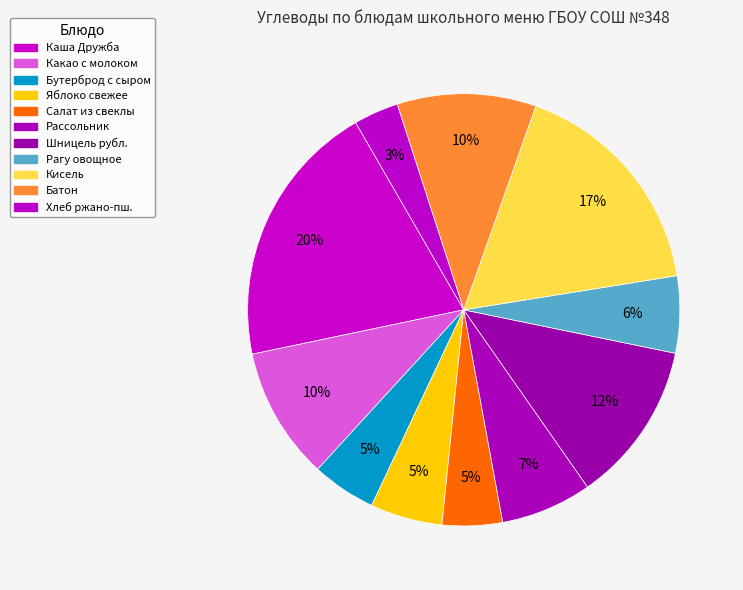

What is the smallest slice in the pie chart?

Хлеб ржано-пшеничный (углеводы)